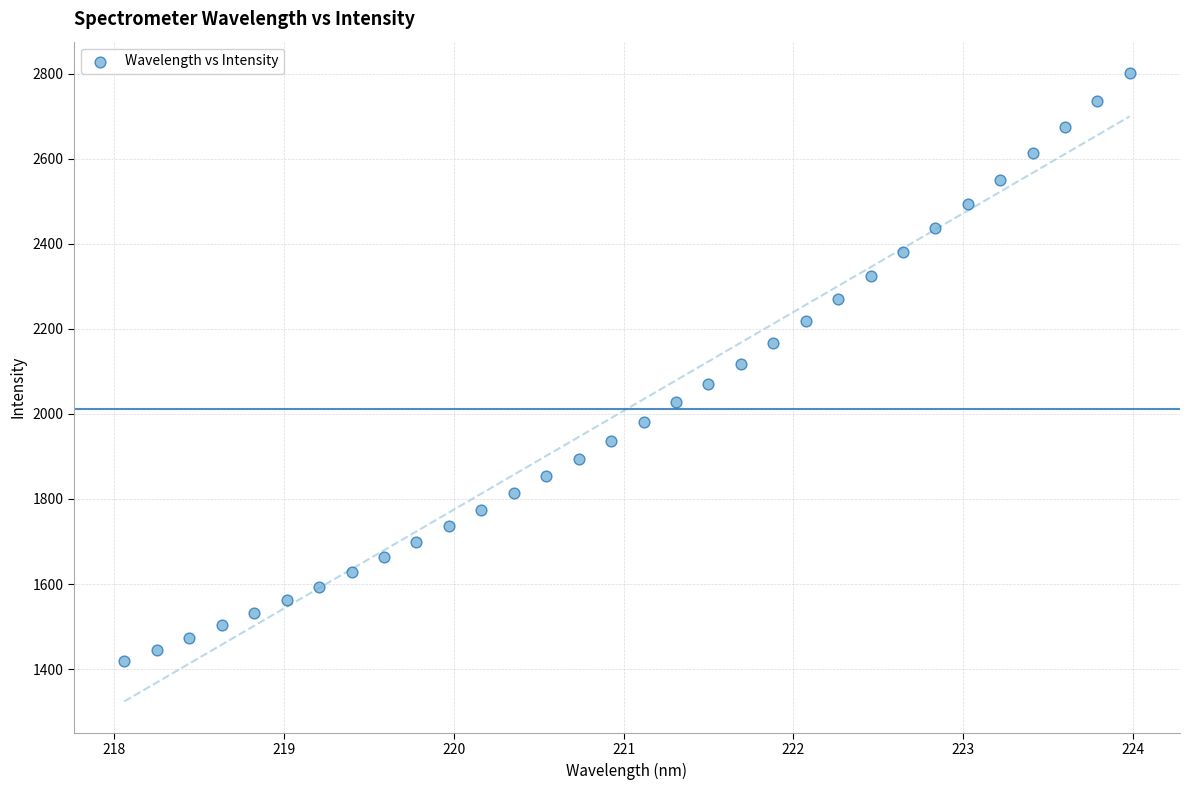

What is the range of Y values (max minus min)?

1381.8